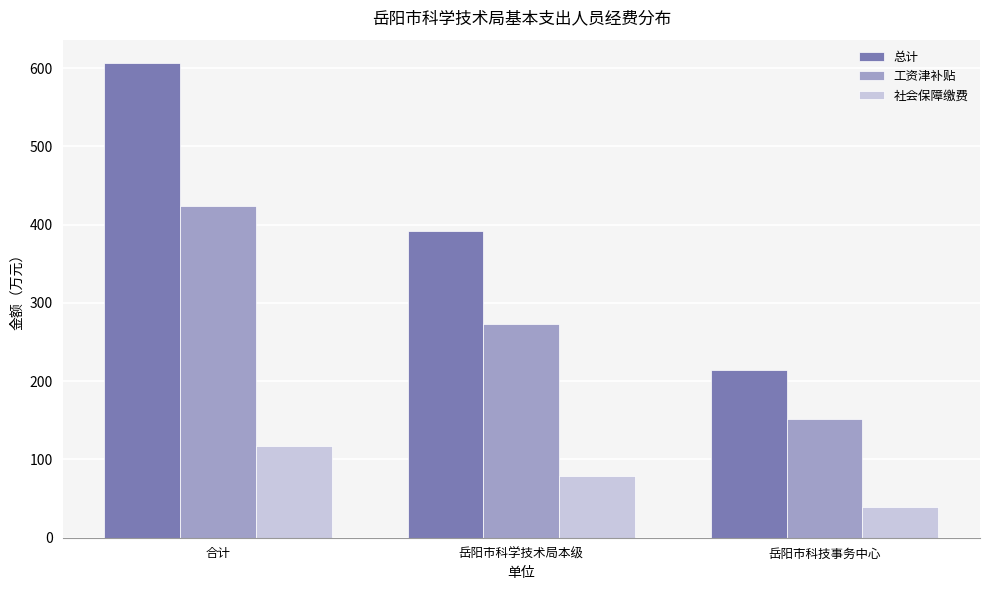

What is the difference between the highest and lowest values at 合计?

488.7